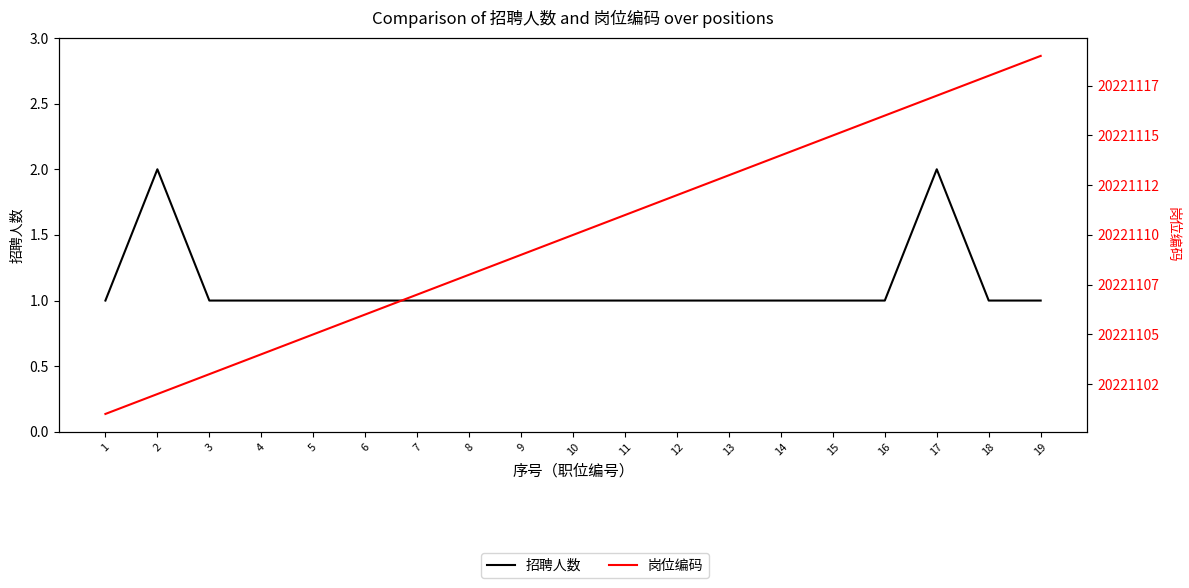

The value of 招聘人数 at 3 is 2. True or false?

False